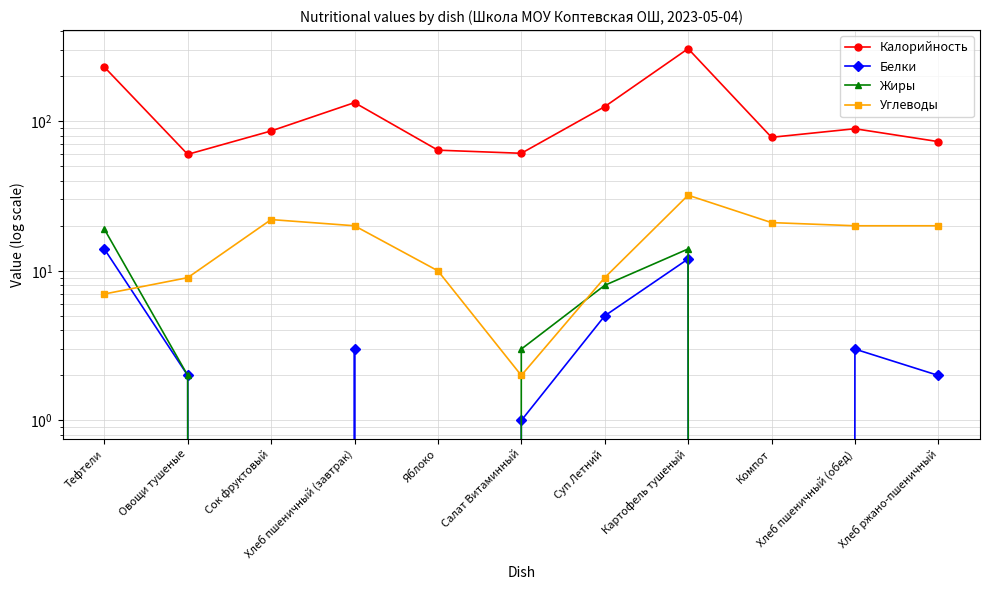

Reading left to right, transcribe all the data shown in this chart.

Калорийность: Тефтели=230	Овощи тушеные=60	Сок фруктовый=86	Хлеб пшеничный (завтрак)=133	Яблоко=64	Салат Витаминный=61	Суп Летний=125	Картофель тушеный=305	Компот=78	Хлеб пшеничный (обед)=89	Хлеб ржано-пшеничный=73
Белки: Тефтели=14	Овощи тушеные=2	Сок фруктовый=0	Хлеб пшеничный (завтрак)=3	Яблоко=0	Салат Витаминный=1	Суп Летний=5	Картофель тушеный=12	Компот=0	Хлеб пшеничный (обед)=3	Хлеб ржано-пшеничный=2
Жиры: Тефтели=19	Овощи тушеные=2	Сок фруктовый=0	Хлеб пшеничный (завтрак)=0	Яблоко=0	Салат Витаминный=3	Суп Летний=8	Картофель тушеный=14	Компот=0	Хлеб пшеничный (обед)=0	Хлеб ржано-пшеничный=0
Углеводы: Тефтели=7	Овощи тушеные=9	Сок фруктовый=22	Хлеб пшеничный (завтрак)=20	Яблоко=10	Салат Витаминный=2	Суп Летний=9	Картофель тушеный=32	Компот=21	Хлеб пшеничный (обед)=20	Хлеб ржано-пшеничный=20